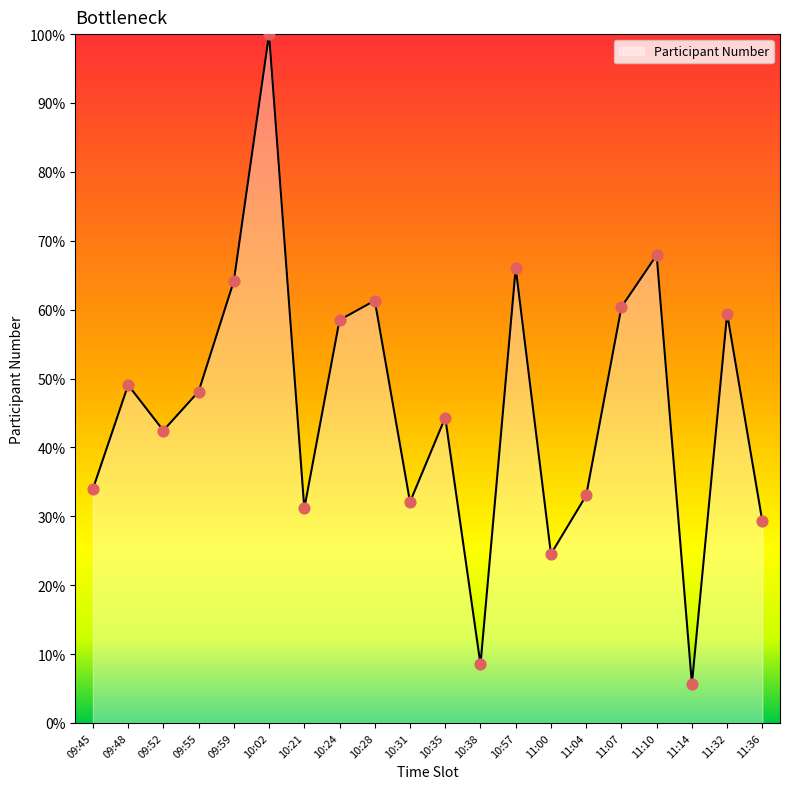

What is the change in value from 09:48 to 10:35?

-4.7